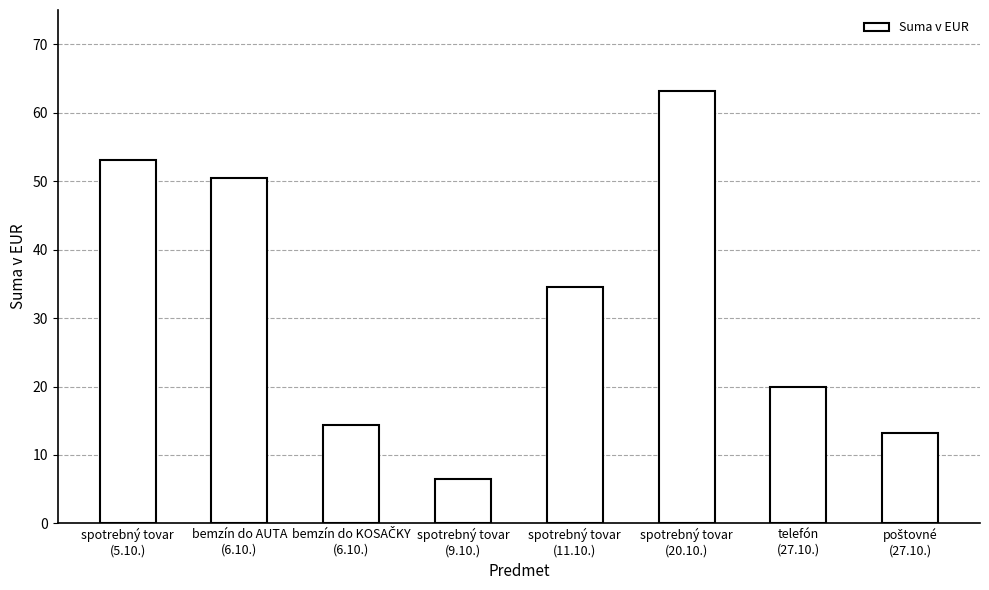

What is the label of the 3rd bar from the right?

spotrebný tovar
(20.10.)